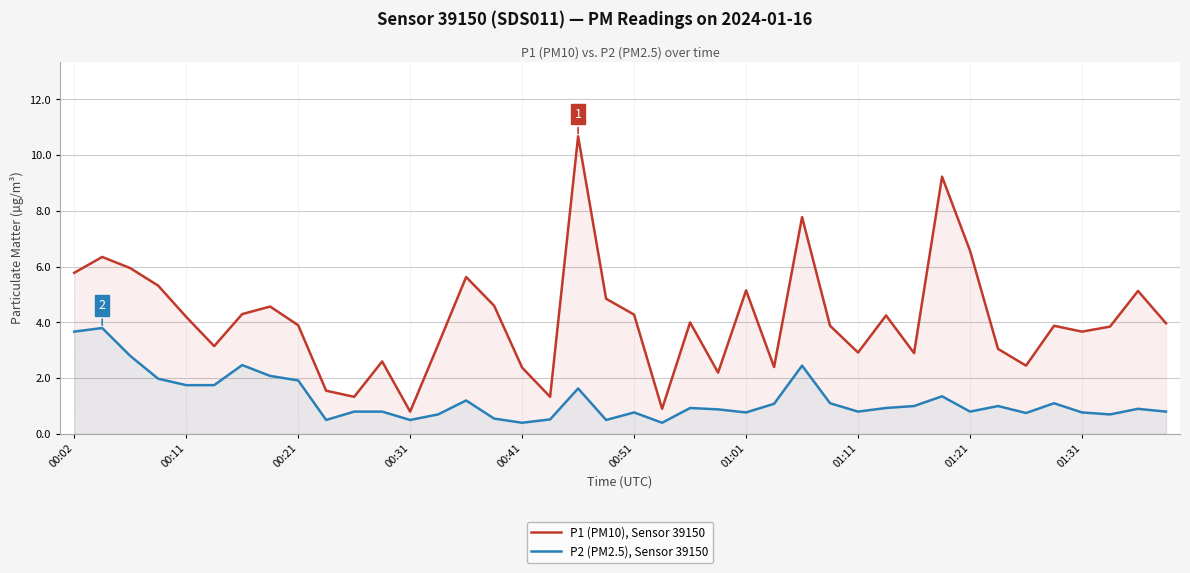

How many categories are shown in the chart?

40